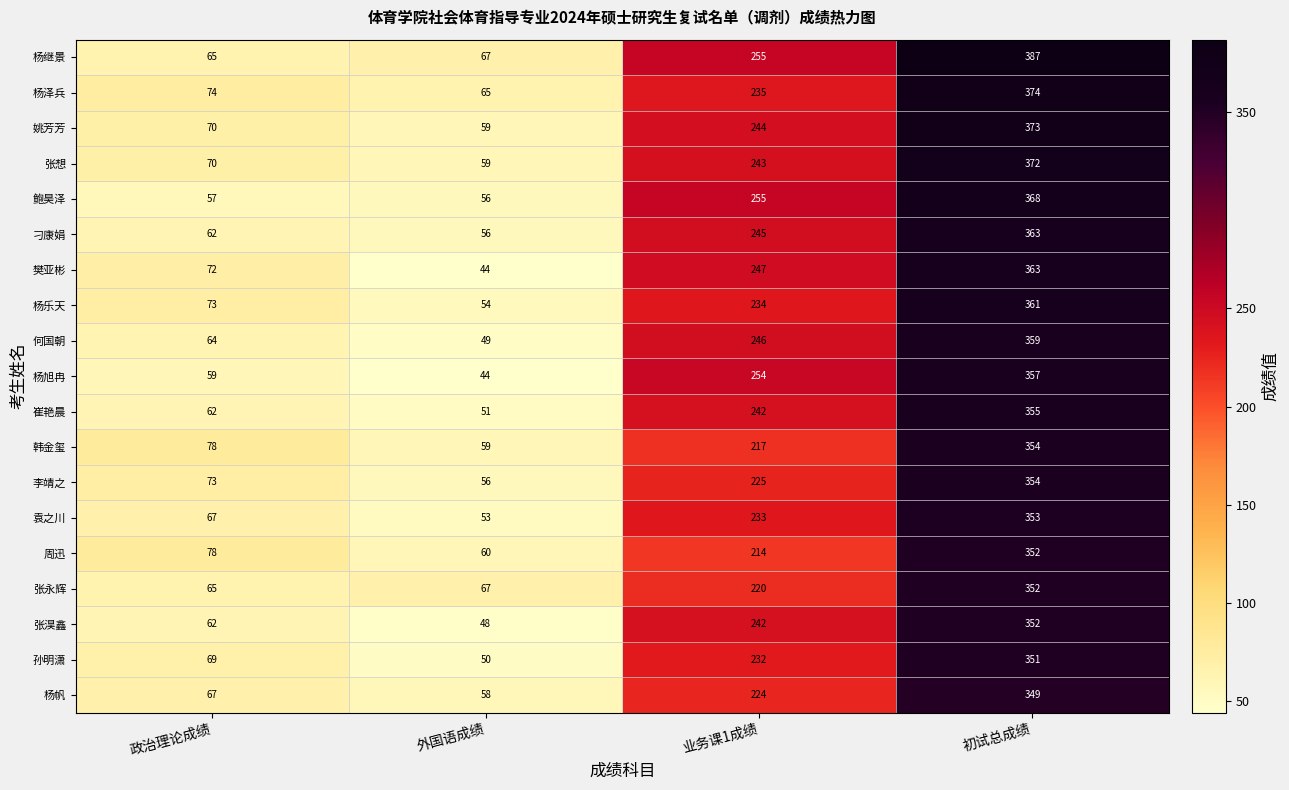

The value of 张想 at 初试总成绩 is 372. True or false?

True